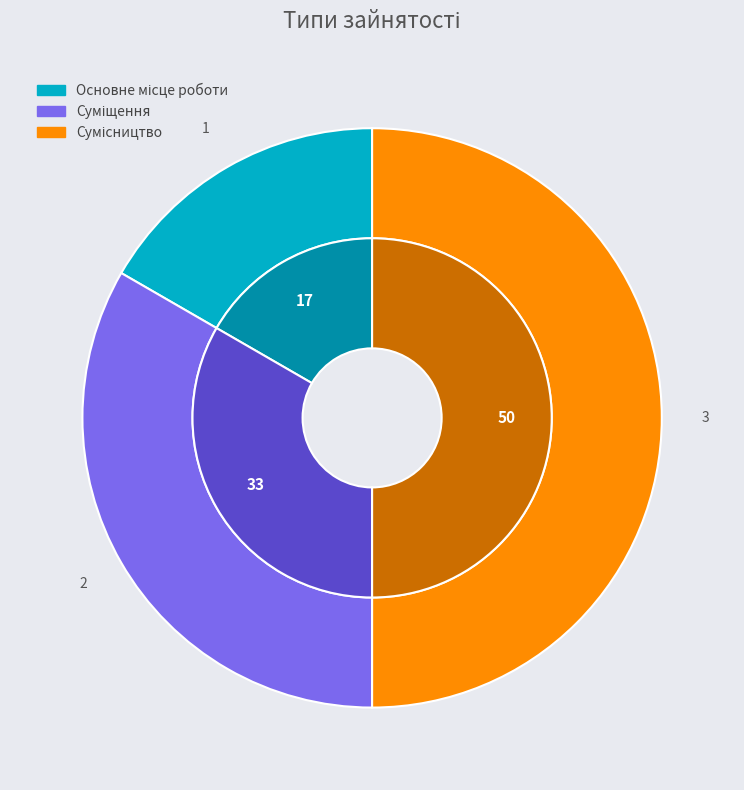

What percentage is the Сумісництво slice, to the nearest percent?

50%